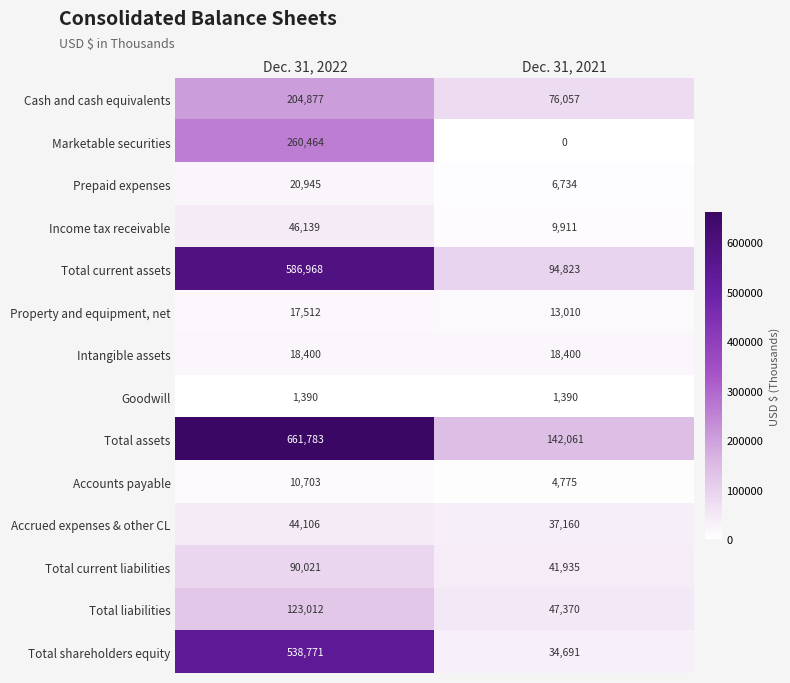

Reading right to left, what are all the values shown in this chart?

Cash and cash equivalents: 76057	204877
Marketable securities: 0	260464
Prepaid expenses: 6734	20945
Income tax receivable: 9911	46139
Total current assets: 94823	586968
Property and equipment, net: 13010	17512
Intangible assets: 18400	18400
Goodwill: 1390	1390
Total assets: 142061	661783
Accounts payable: 4775	10703
Accrued expenses & other CL: 37160	44106
Total current liabilities: 41935	90021
Total liabilities: 47370	123012
Total shareholders equity: 34691	538771